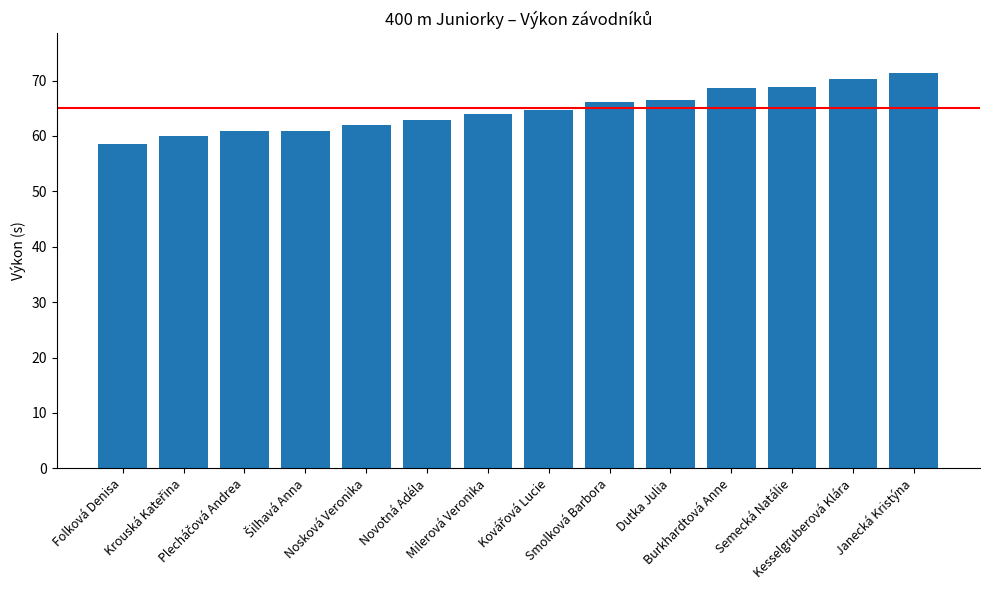

Is it true that the value at Semecká Natálie is 122.7?

False